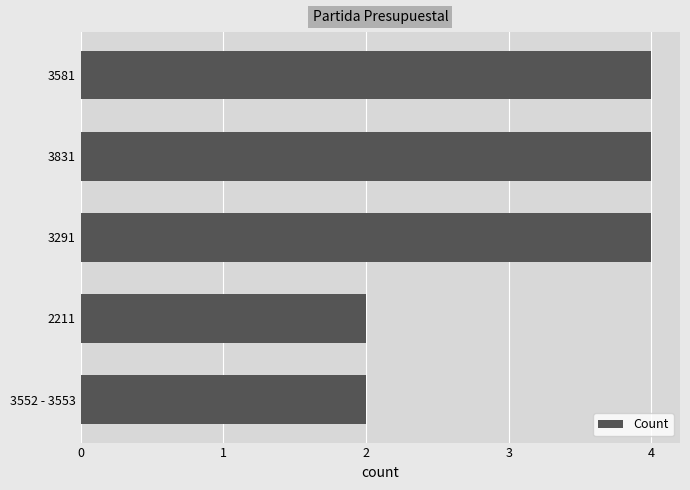

Reading bottom to top, extract all data points from this chart.

3552 - 3553=2	2211=2	3291=4	3831=4	3581=4